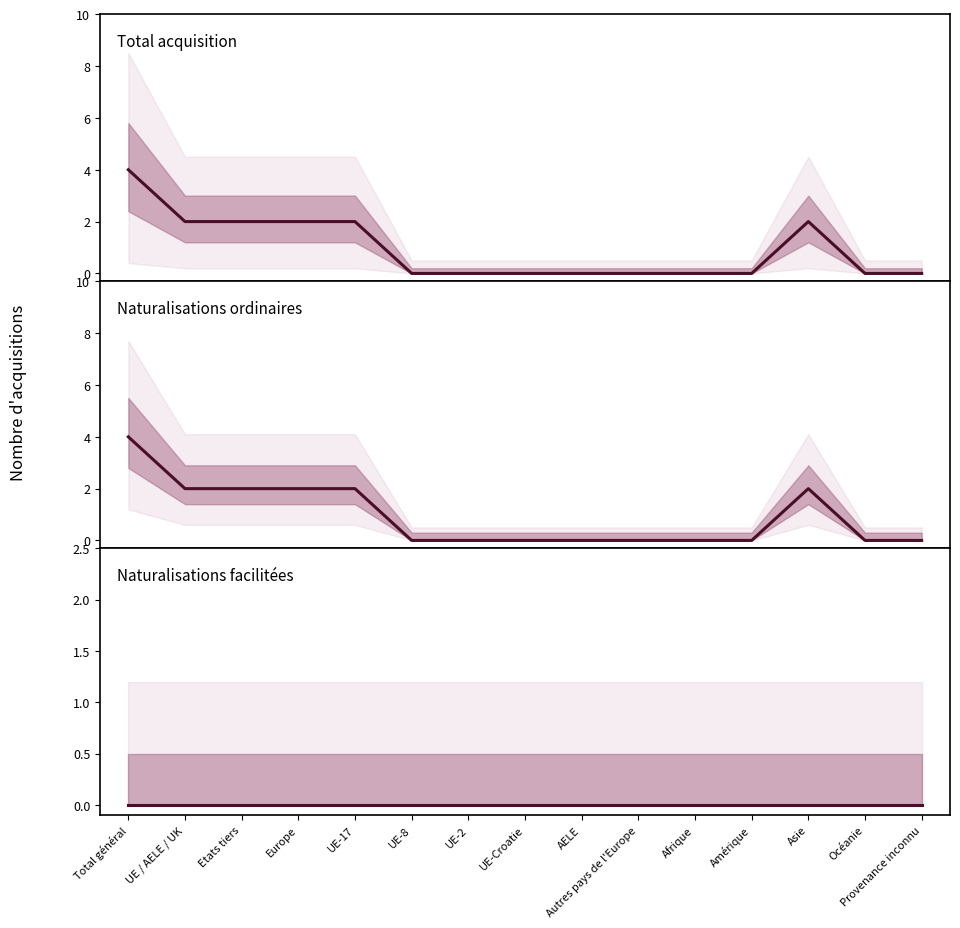

True or false: Naturalisations ordinaires and Total acquisition intersect in this chart.

False